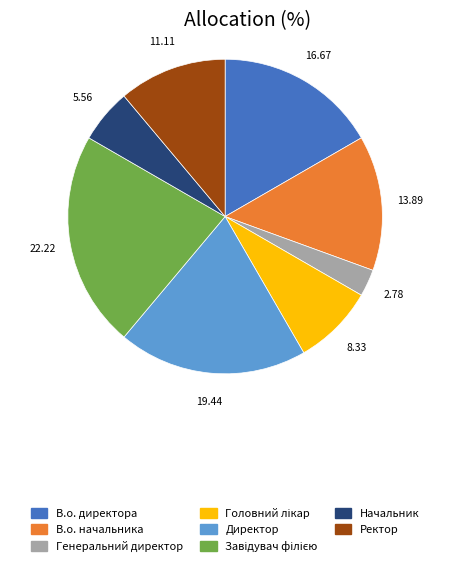

What is the smallest slice in the pie chart?

Генеральний директор